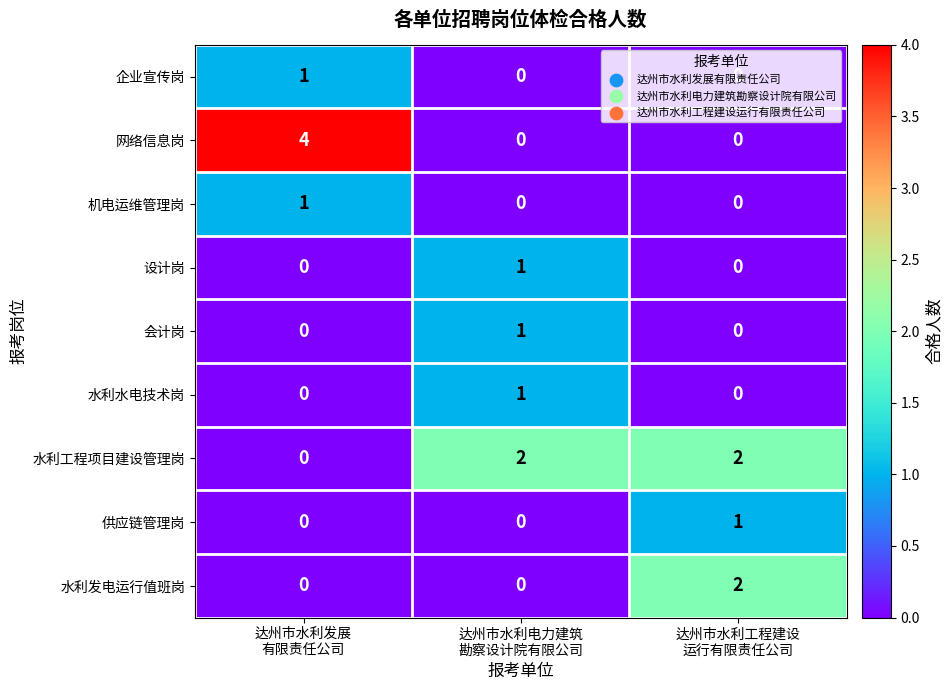

How many categories are shown in the chart?

3